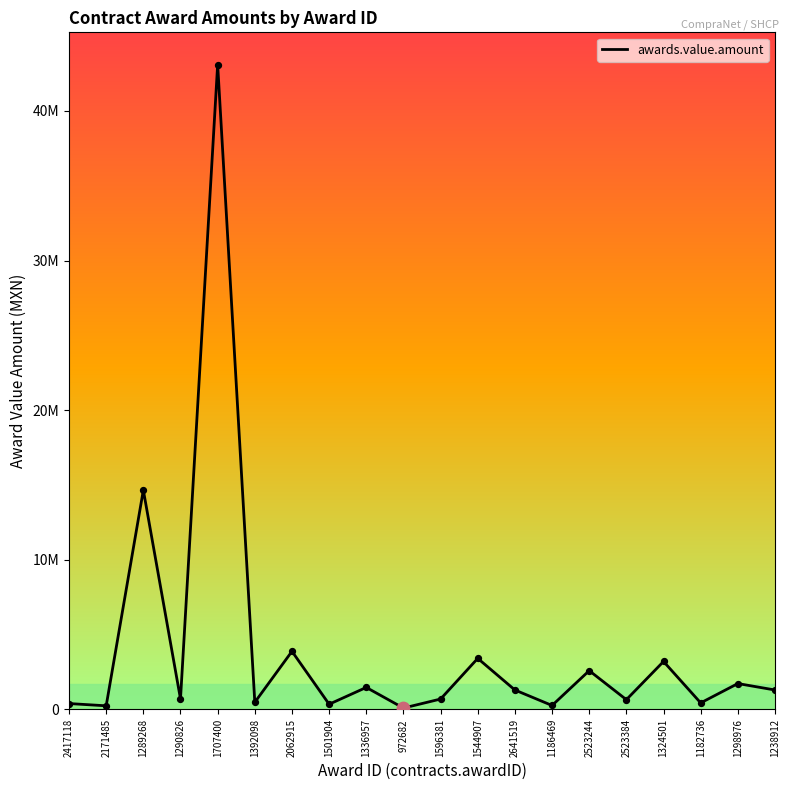

Between 1544907 and 1707400, which is larger?

1707400